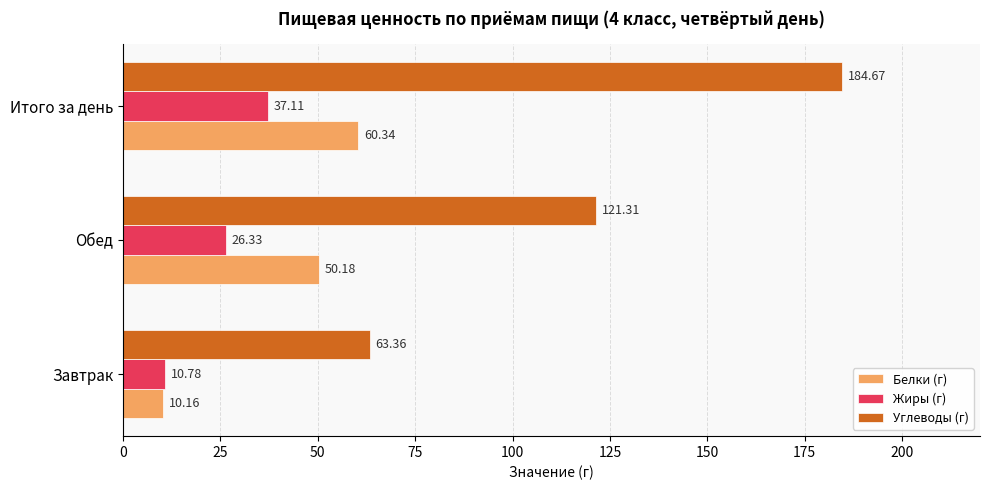

What is the sum of all Углеводы (г) values?

369.3